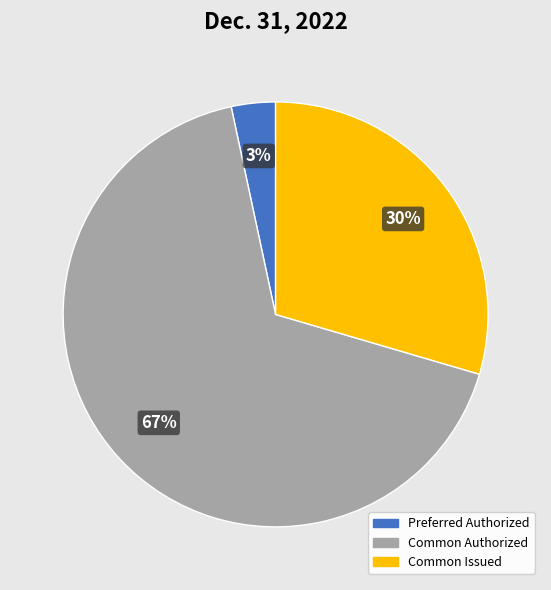

How many segments does this pie chart have?

3